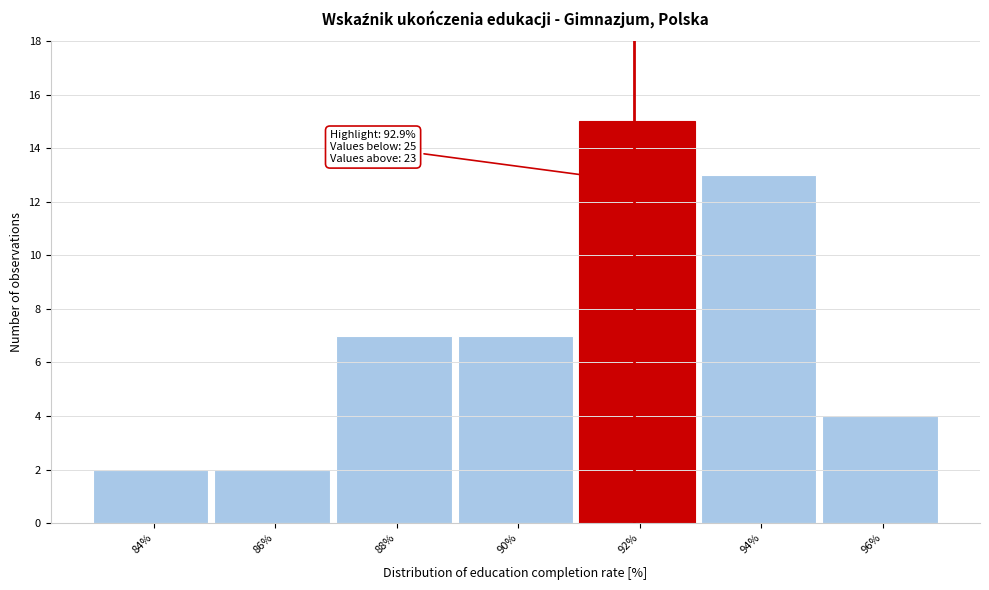

Reading left to right, what are all the values shown in this chart?

2	2	7	7	15	13	4